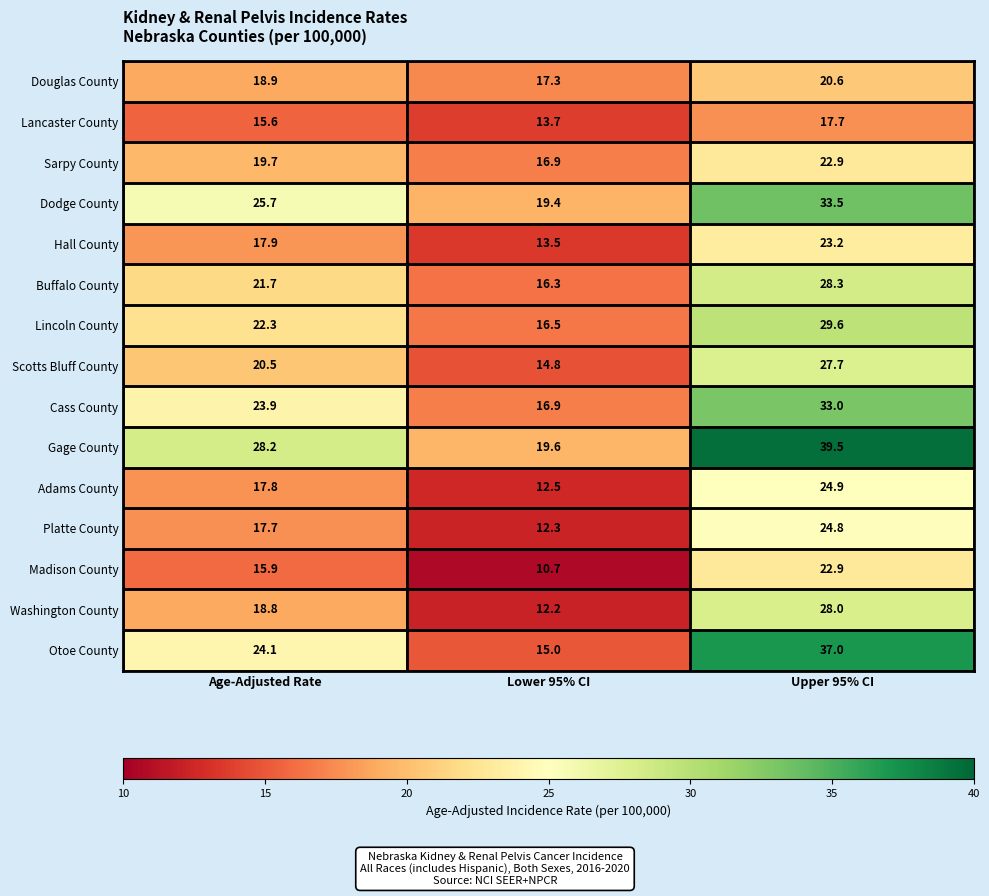

Is the value of Cass County at Age-Adjusted Rate greater than the value of Buffalo County at Lower 95% CI?

Yes